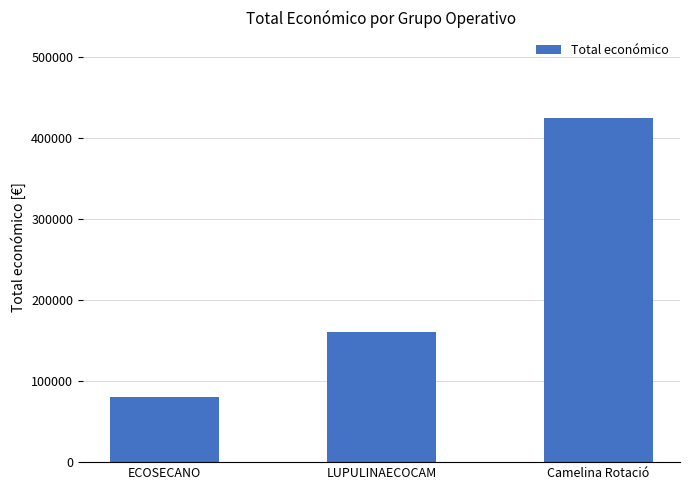

What is the label of the 2nd bar from the right?

LUPULINAECOCAM